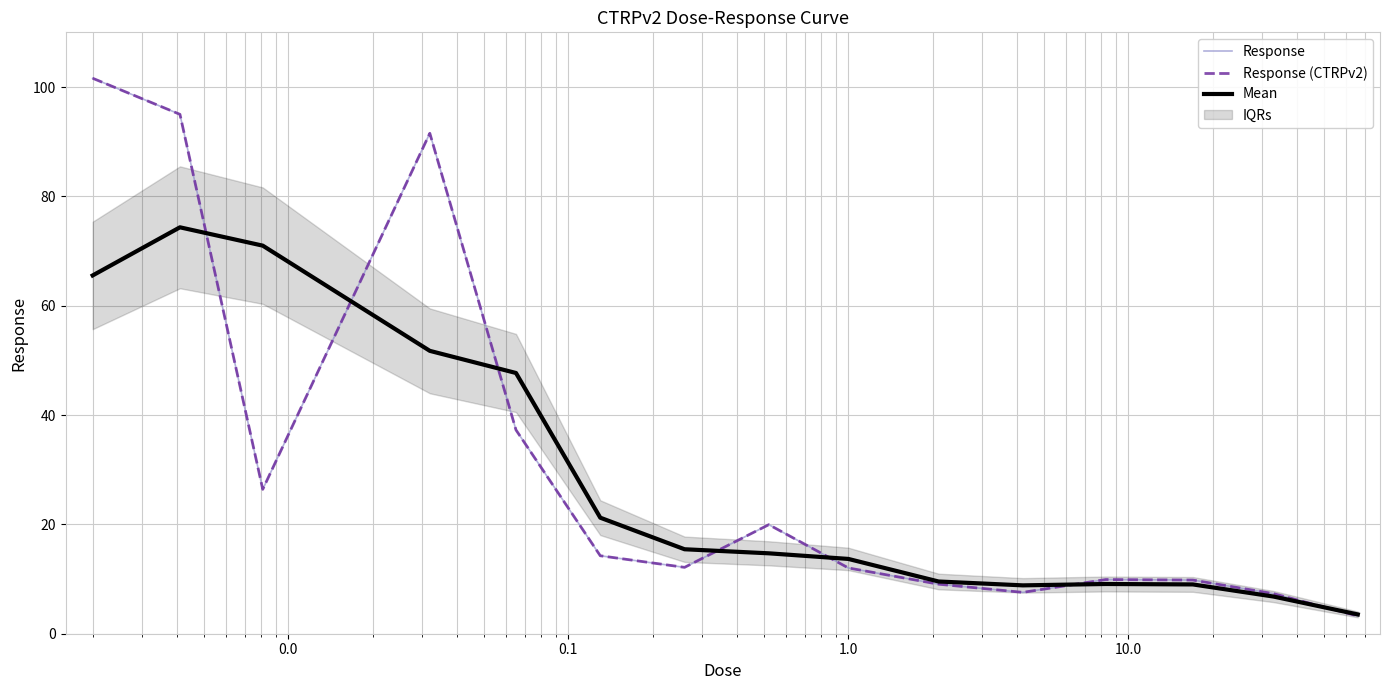

What is the greatest value displayed?

101.6